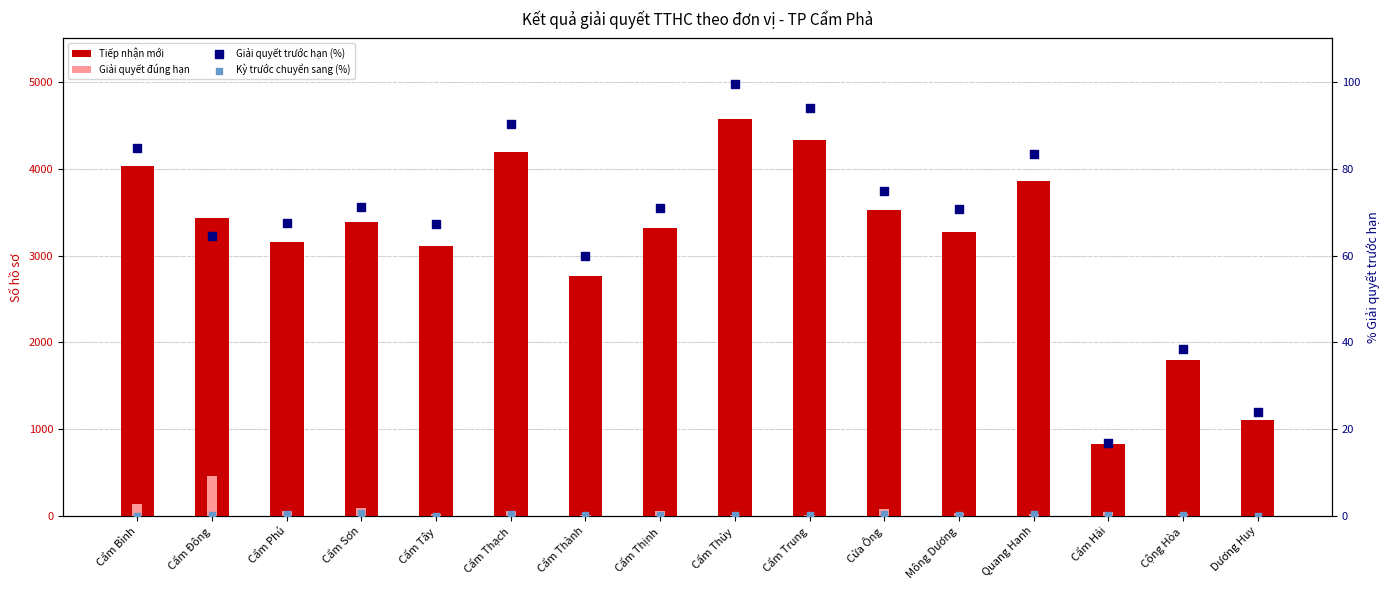

At which category is the sum across all series the highest?

Cẩm Thủy